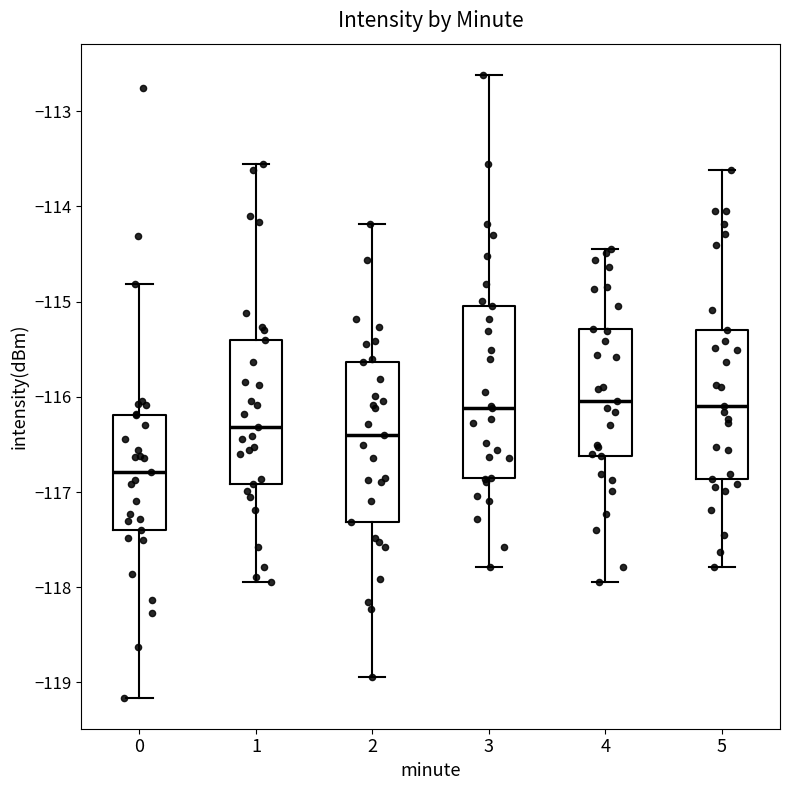

Comparing the boxes themselves (not the whiskers), which one is the tallest?

3